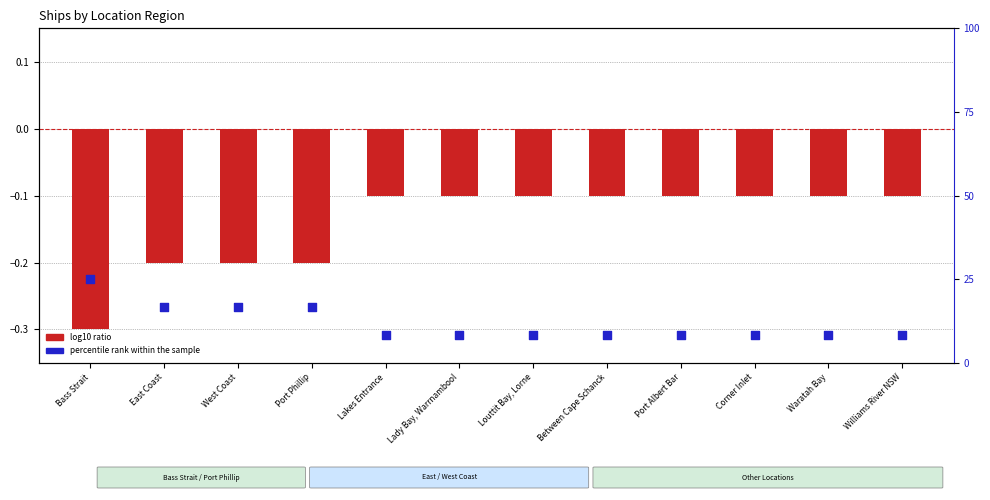

At how many categories does at least one series exceed 19?

1